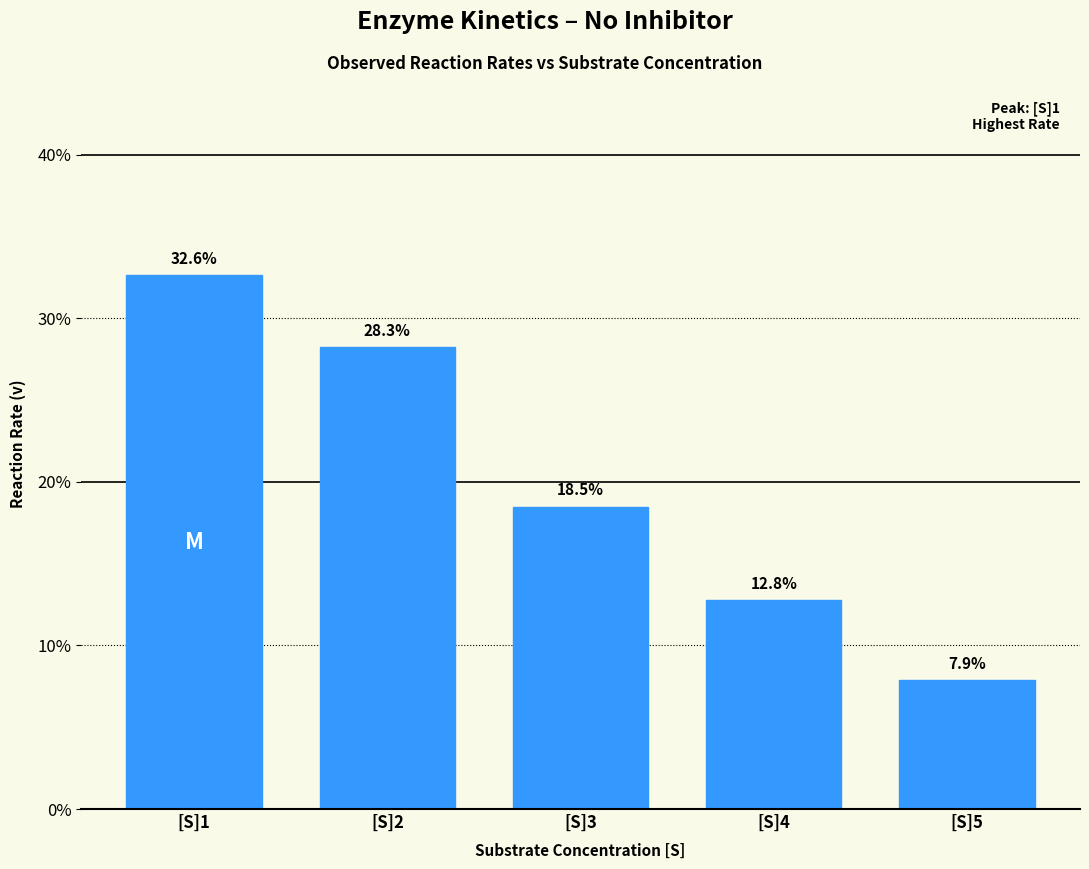

Does the chart contain any negative values?

No